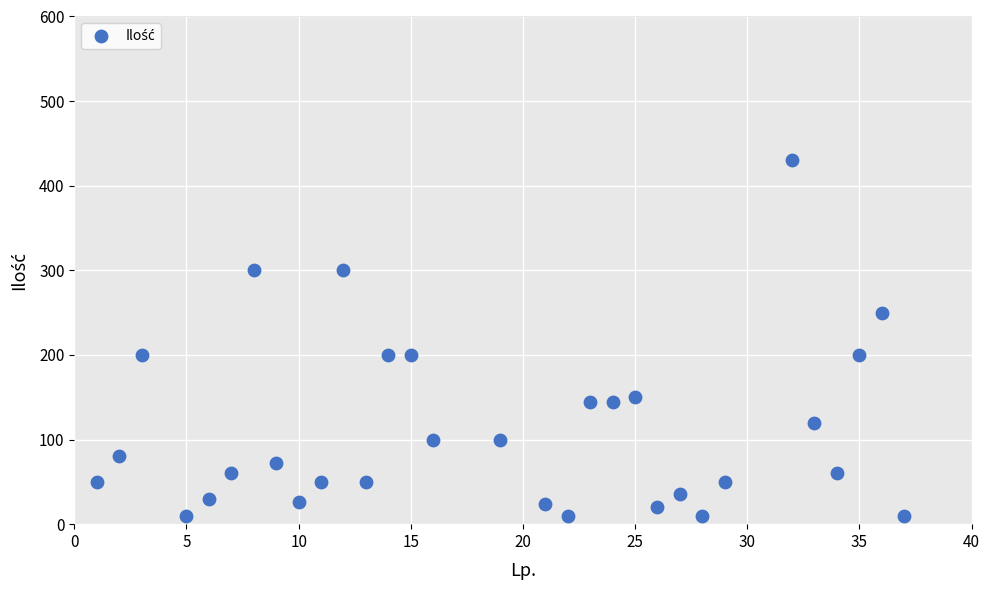

Count the number of points in this scatter plot.

31